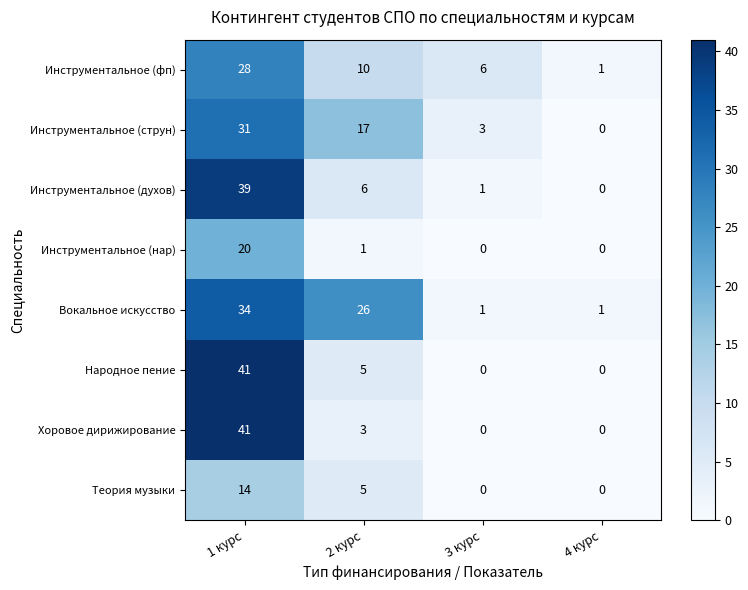

At which category is the sum across all series the highest?

1 курс